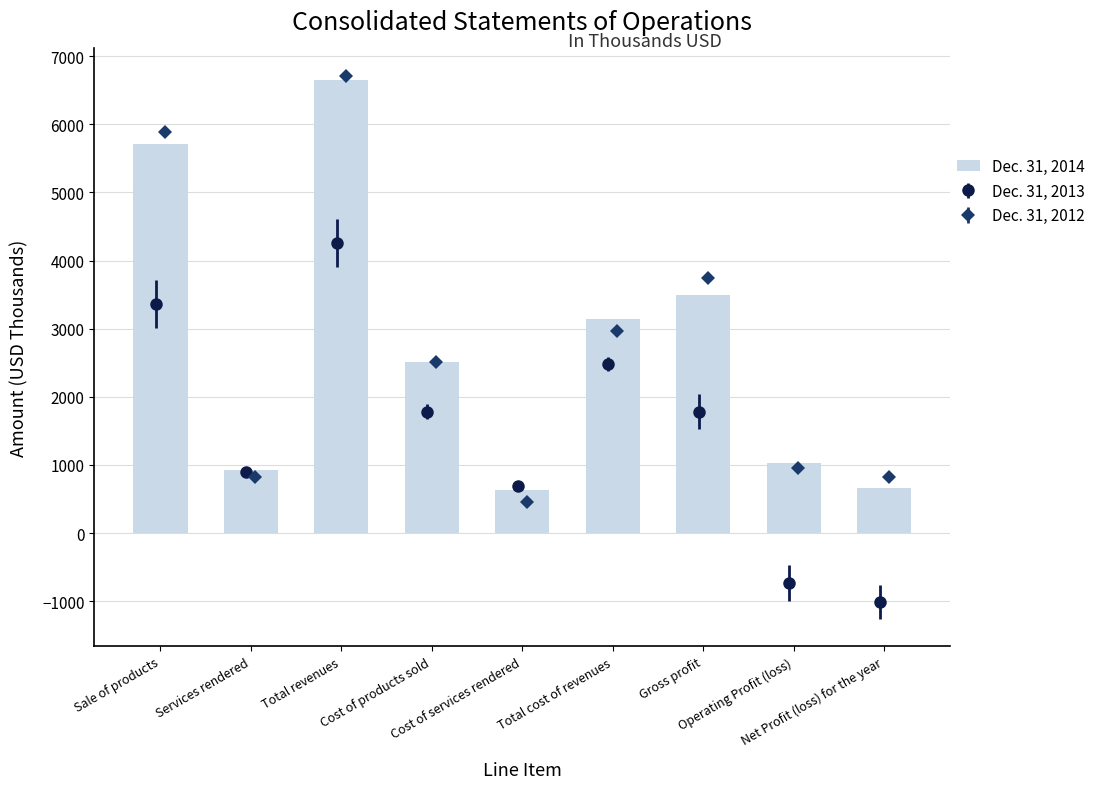

What is the difference between the maximum and second lowest values?

5986